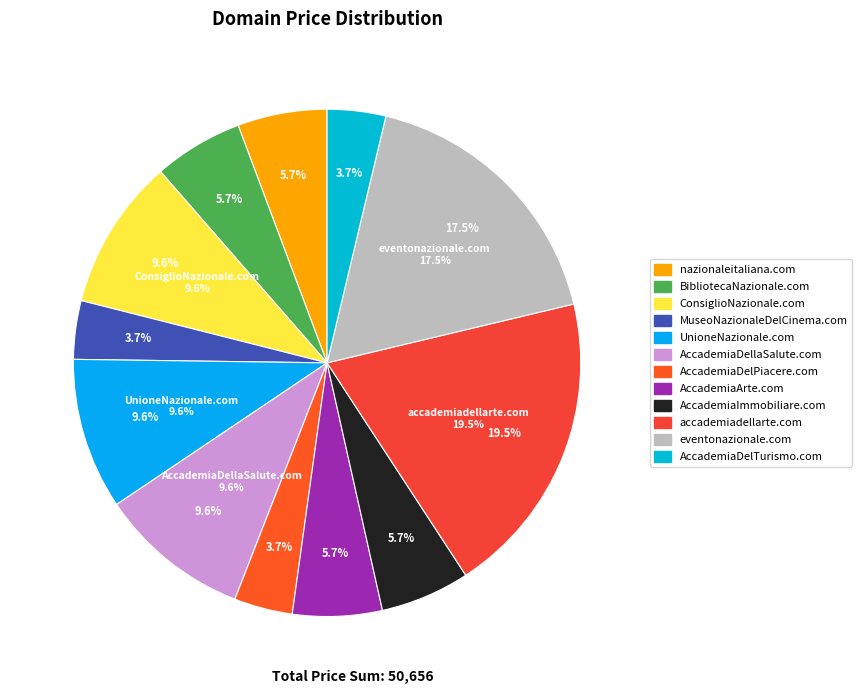

Which has a higher value, AccademiaImmobiliare.com or MuseoNazionaleDelCinema.com?

AccademiaImmobiliare.com